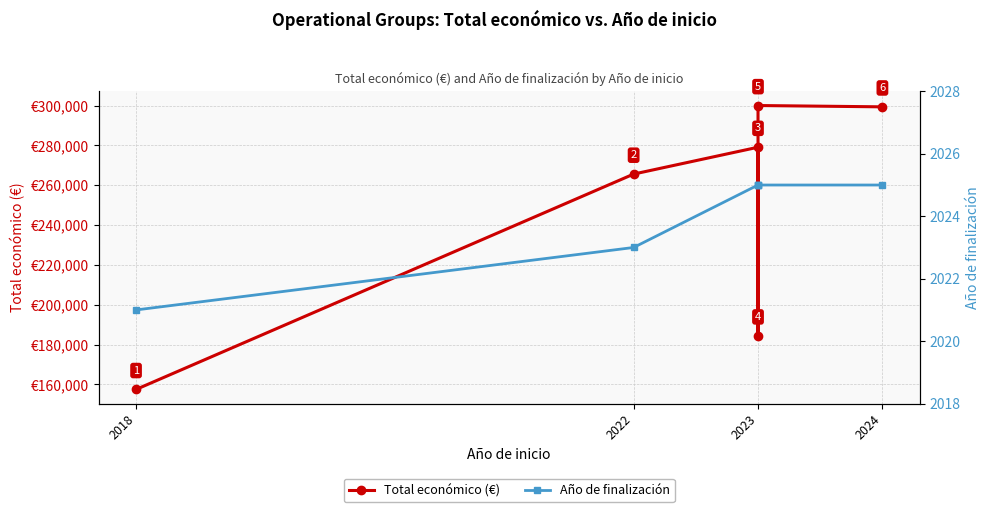

What is the maximum value for Total económico (€)?

300000